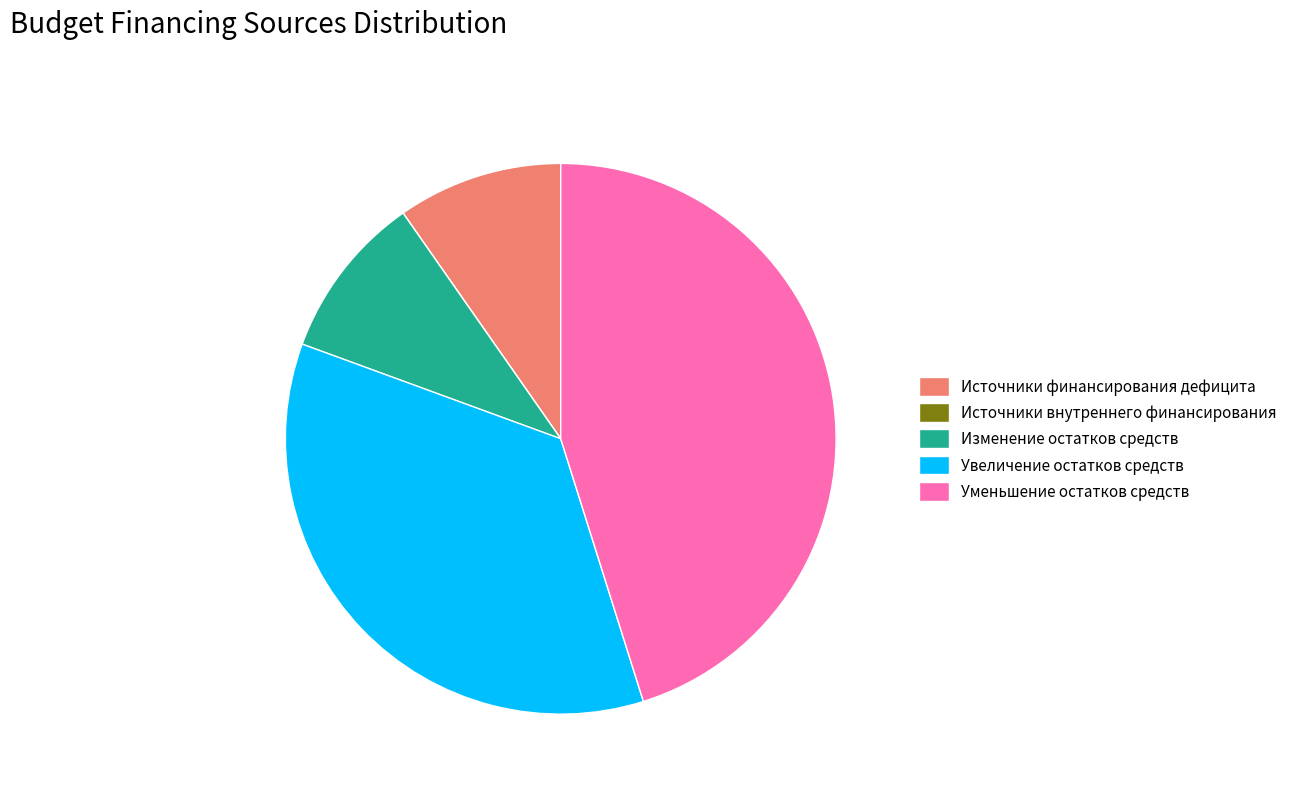

The Увеличение остатков средств slice represents 26% of the pie. True or false?

False